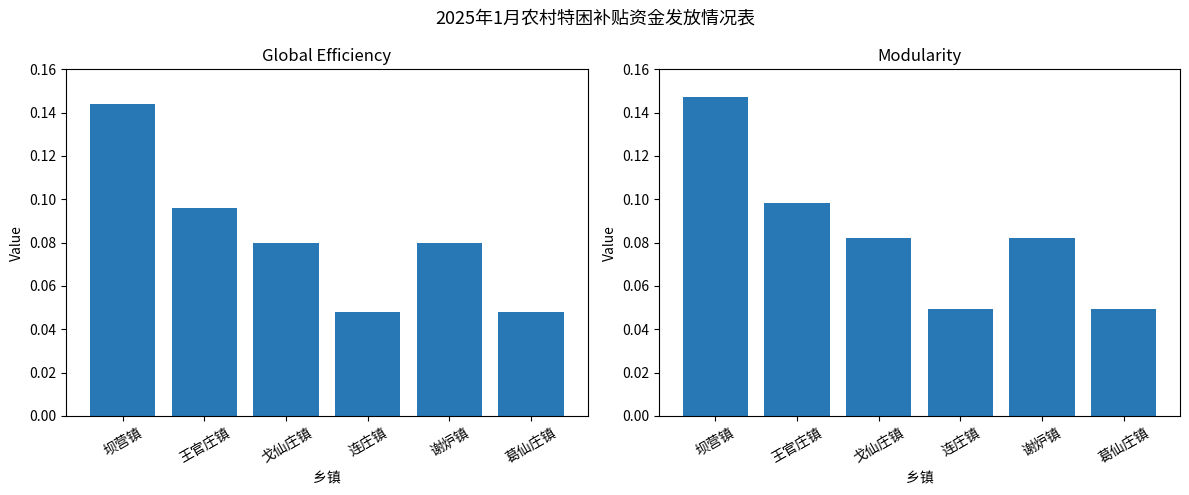

The value of Modularity at 戈仙庄镇 is 0.0. True or false?

False